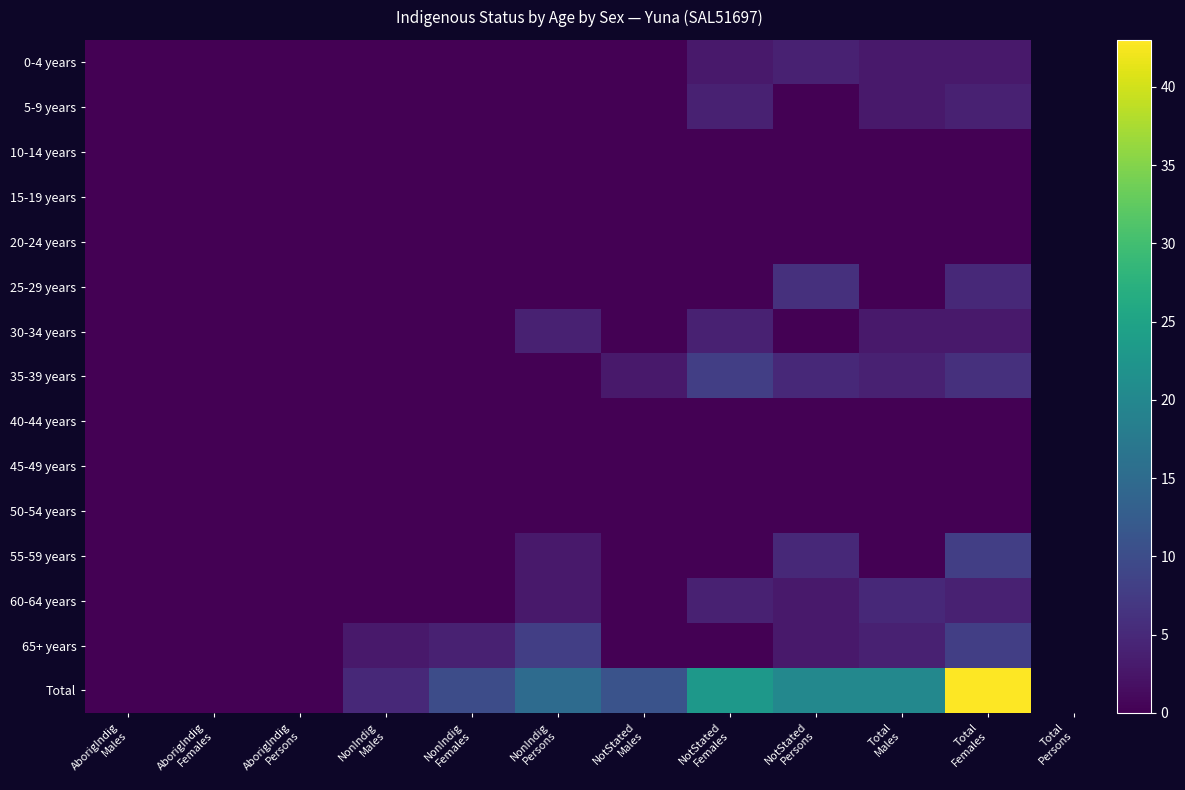

At which category is the sum across all series the highest?

Total
Females